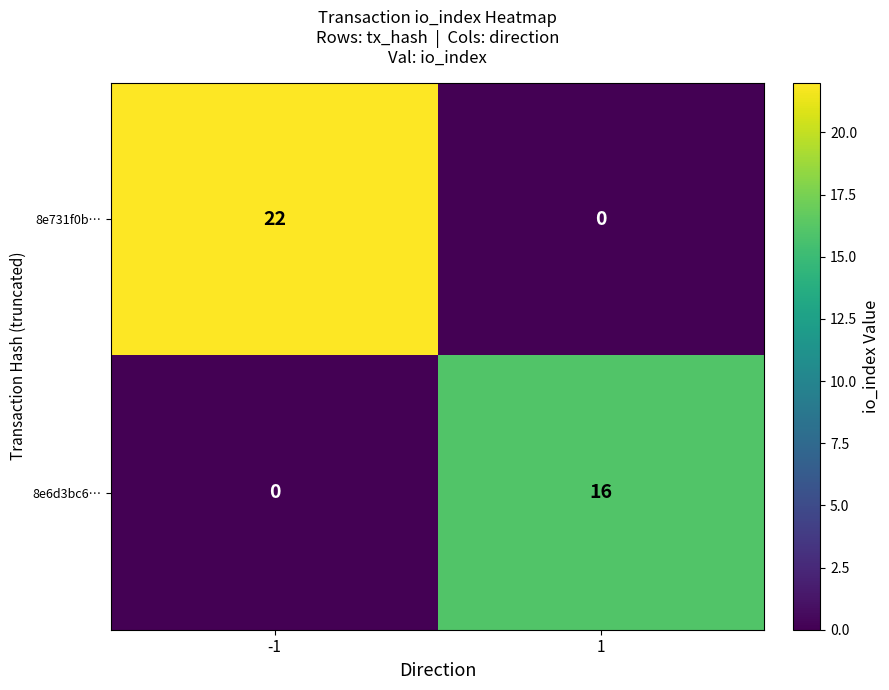

What is the highest value of the 8e6d3bc6… series?

16